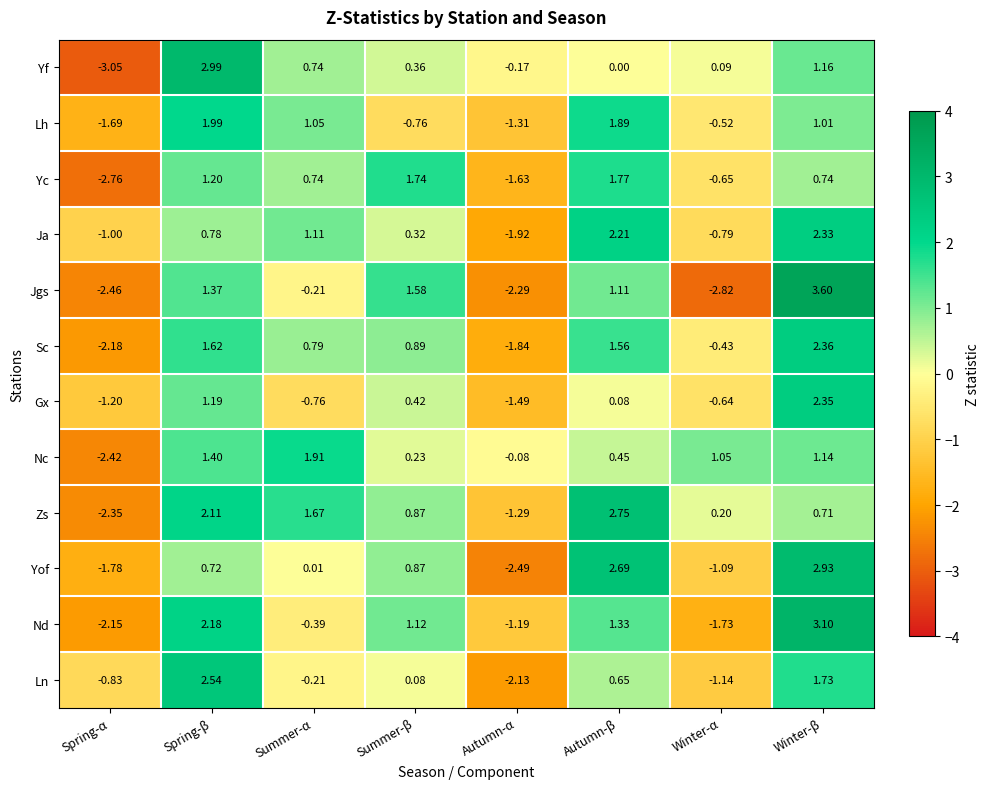

List the labels in order of Yf value, largest first.

Spring-β, Winter-β, Summer-α, Summer-β, Winter-α, Autumn-β, Autumn-α, Spring-α